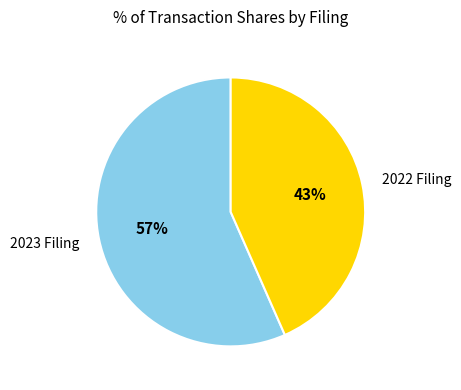

To the nearest percent, what is the average slice percentage?

50%